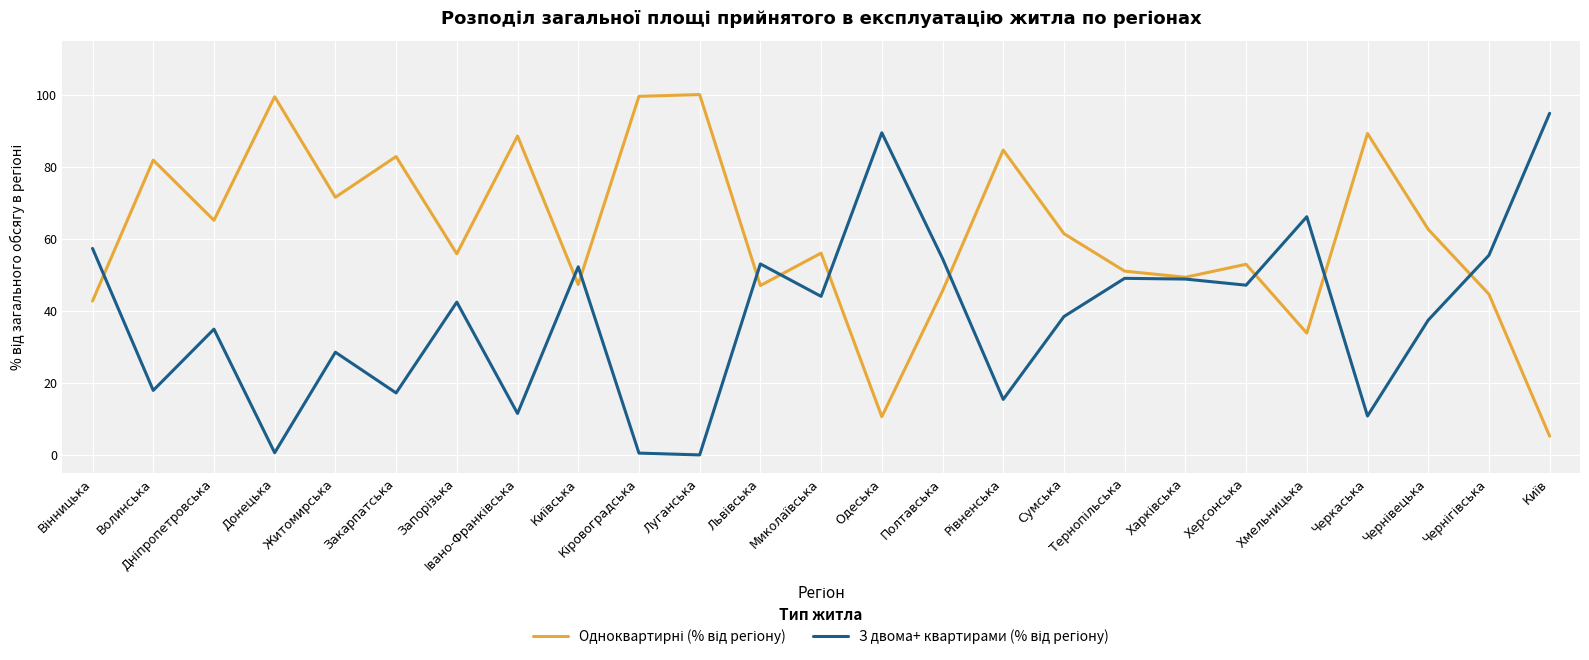

What is the total value across all series at Хмельницька?

99.9